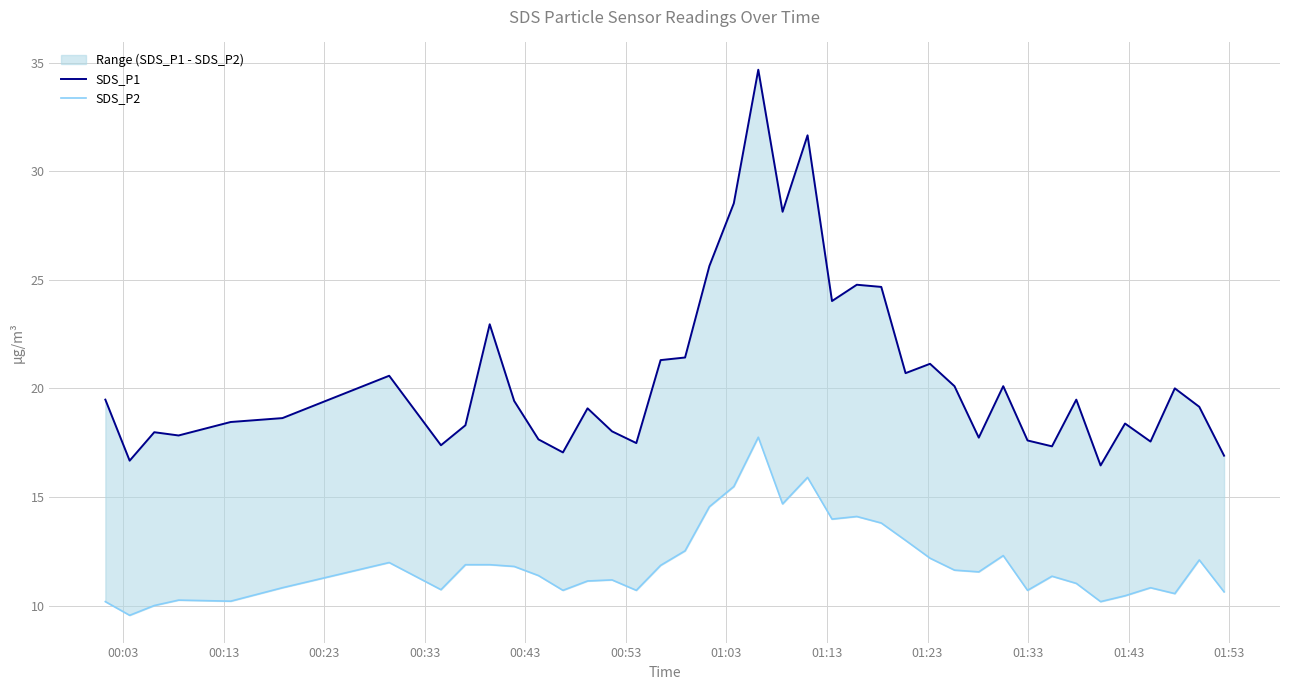

True or false: SDS_P1 and SDS_P2 intersect in this chart.

False